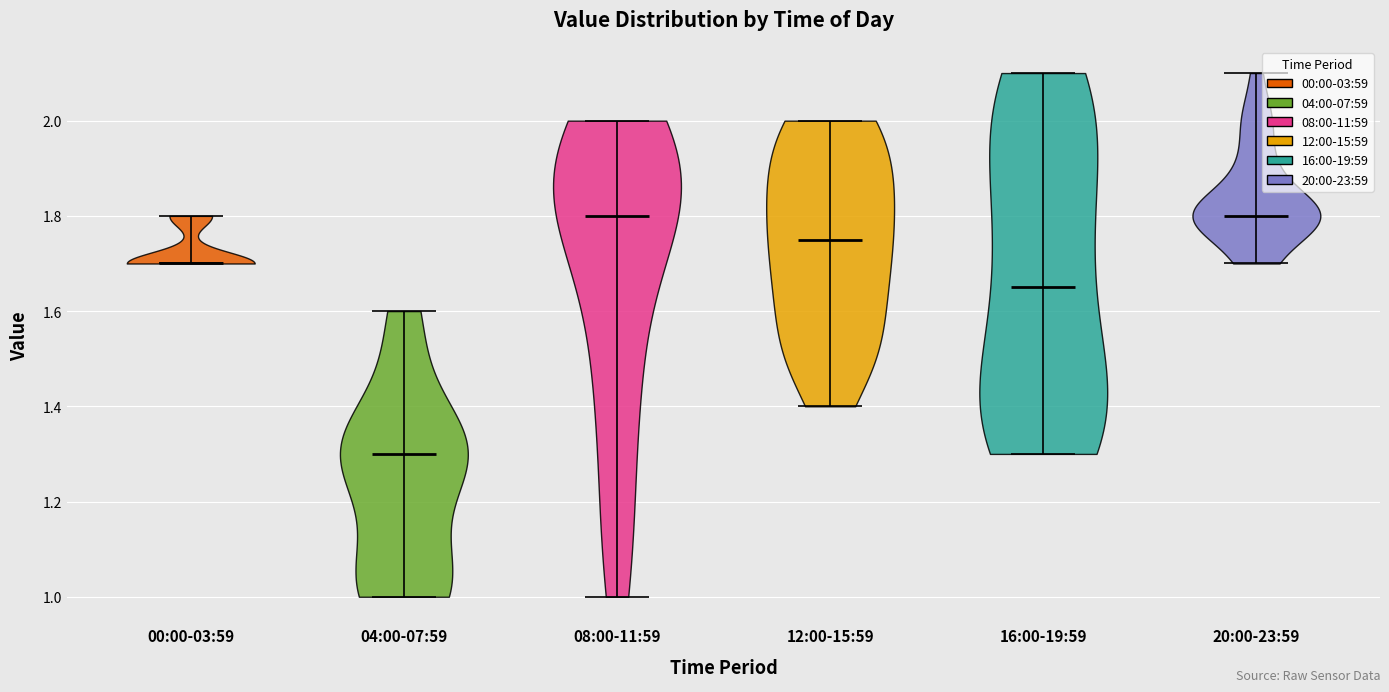

Reading left to right, read every violin against the y-axis: where its median line is, and the lowest and highest points it reaches. The values are not printed on the chart, so give them approximately, as read against the axis.

00:00-03:59: median line 1.70, lowest point 1.70, highest point 1.80
04:00-07:59: median line 1.30, lowest point 1.00, highest point 1.60
08:00-11:59: median line 1.80, lowest point 1.00, highest point 2.00
12:00-15:59: median line 1.76, lowest point 1.40, highest point 2.00
16:00-19:59: median line 1.66, lowest point 1.30, highest point 2.10
20:00-23:59: median line 1.80, lowest point 1.70, highest point 2.10